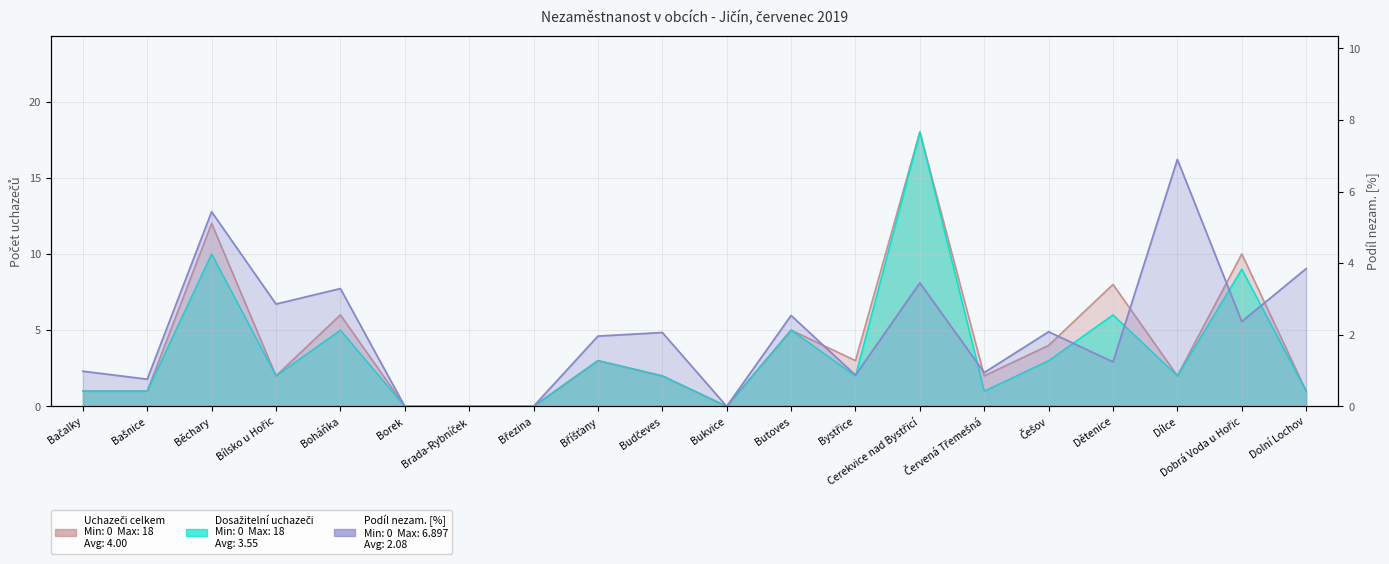

Where do Podíl nezam. na obyvatelstvu v % and Uchazeči o zaměstnání celkem first cross each other?

Běchary and Bílsko u Hořic